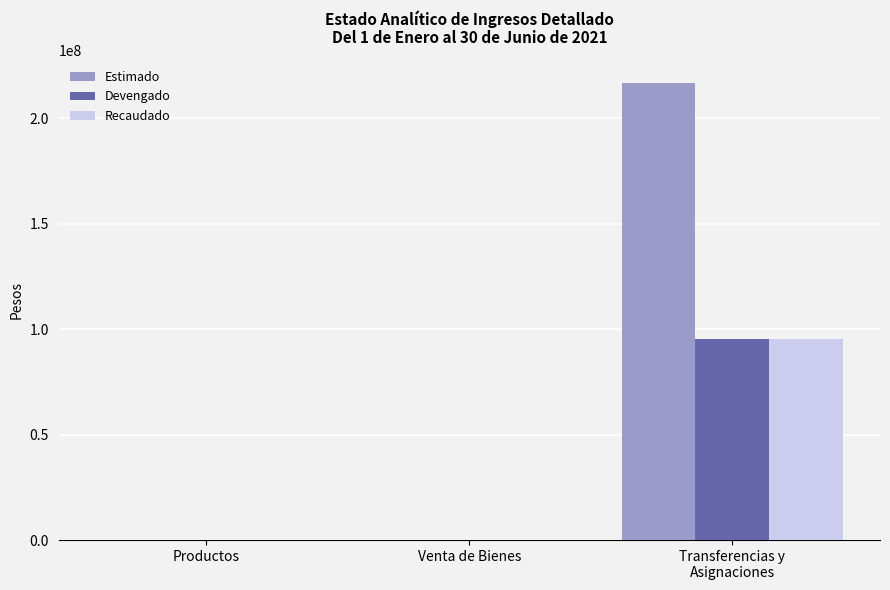

What is the highest value of the Recaudado series?

95160501.1